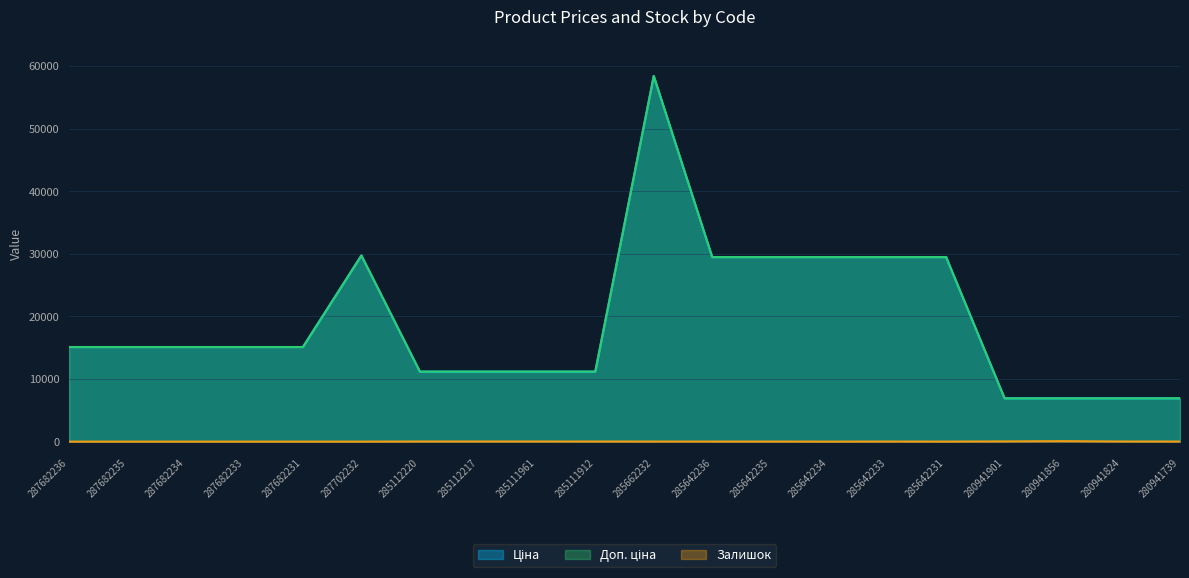

What is the sum of all Залишок values?

253.0